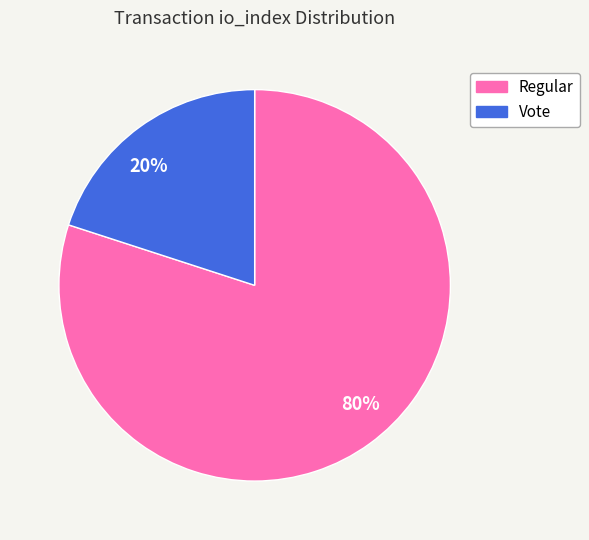

To the nearest percent, what portion does Regular represent?

80%